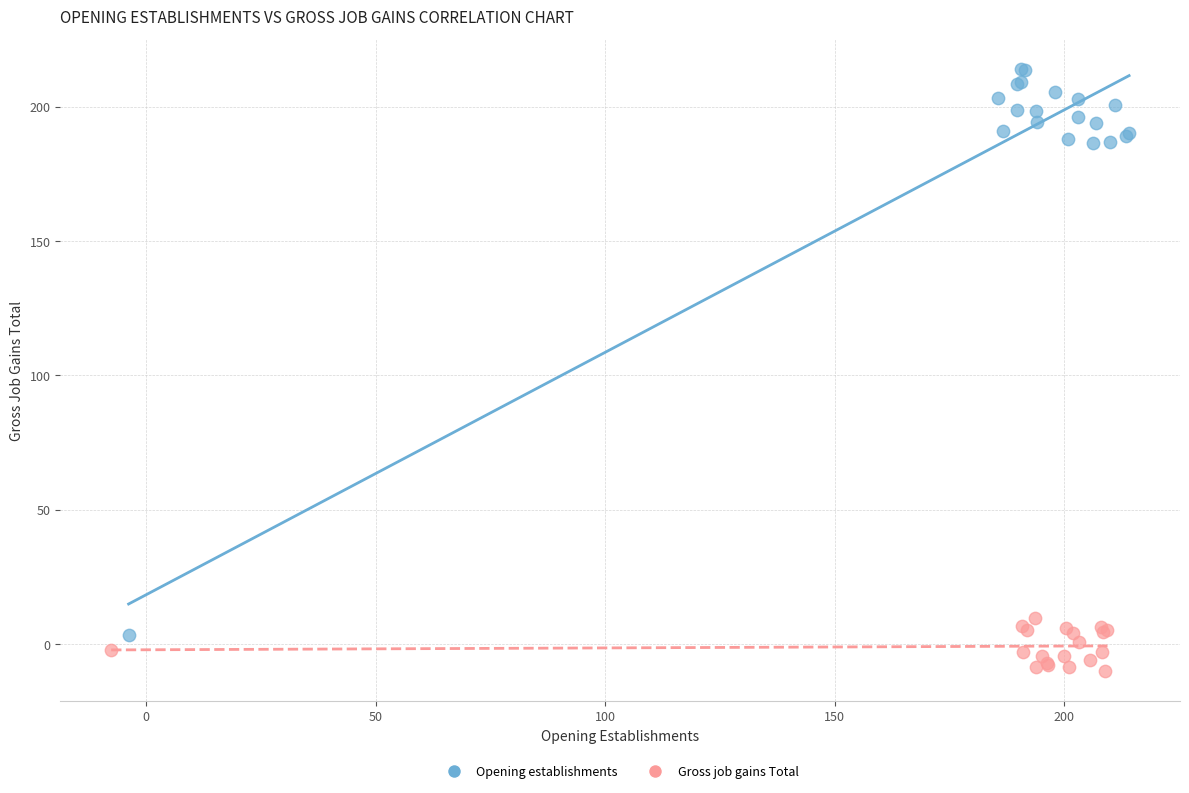

Which series has the widest spread of Y values?

Opening establishments